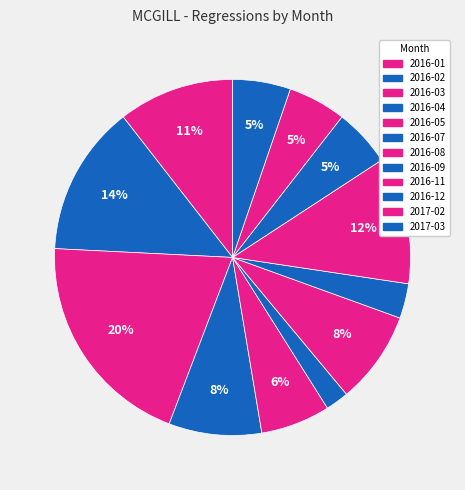

How many segments does this pie chart have?

12